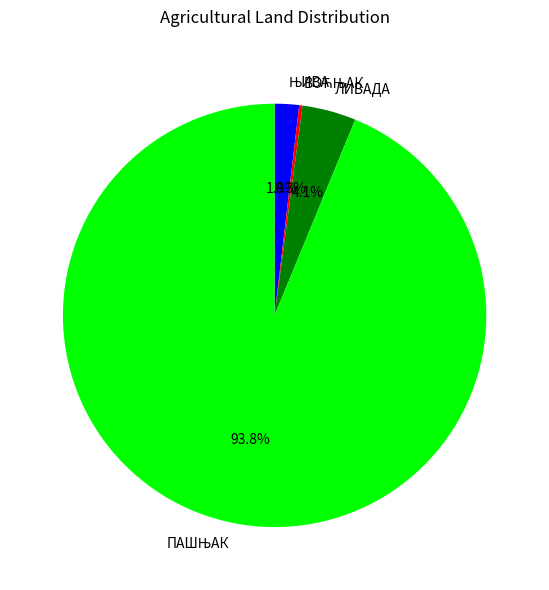

What portion of the pie excludes ЛИВАДА?

95.9%